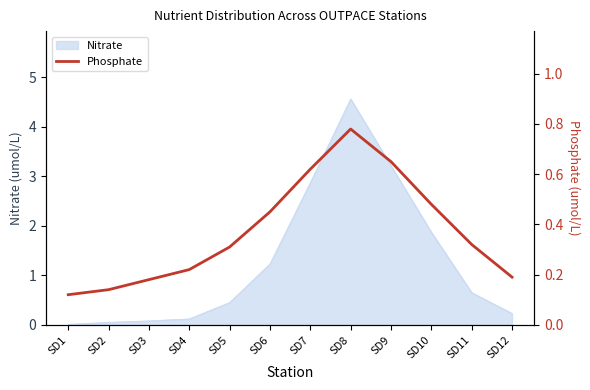

The Nitrate series shows 2.9 at SD7. True or false?

True